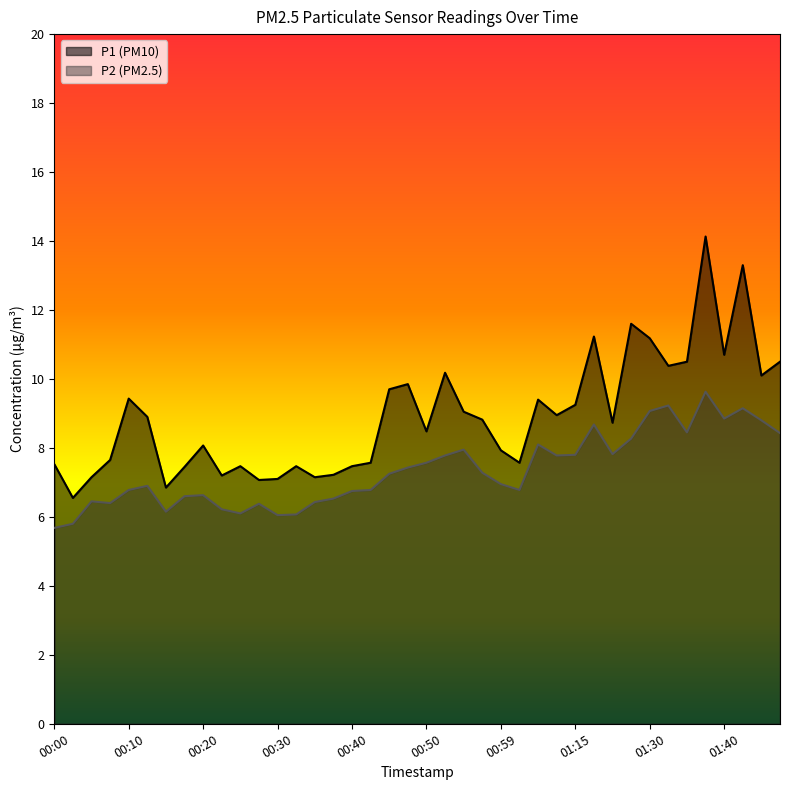

Is the value of P2 at 01:32 greater than the value of P1 at 00:47?

No